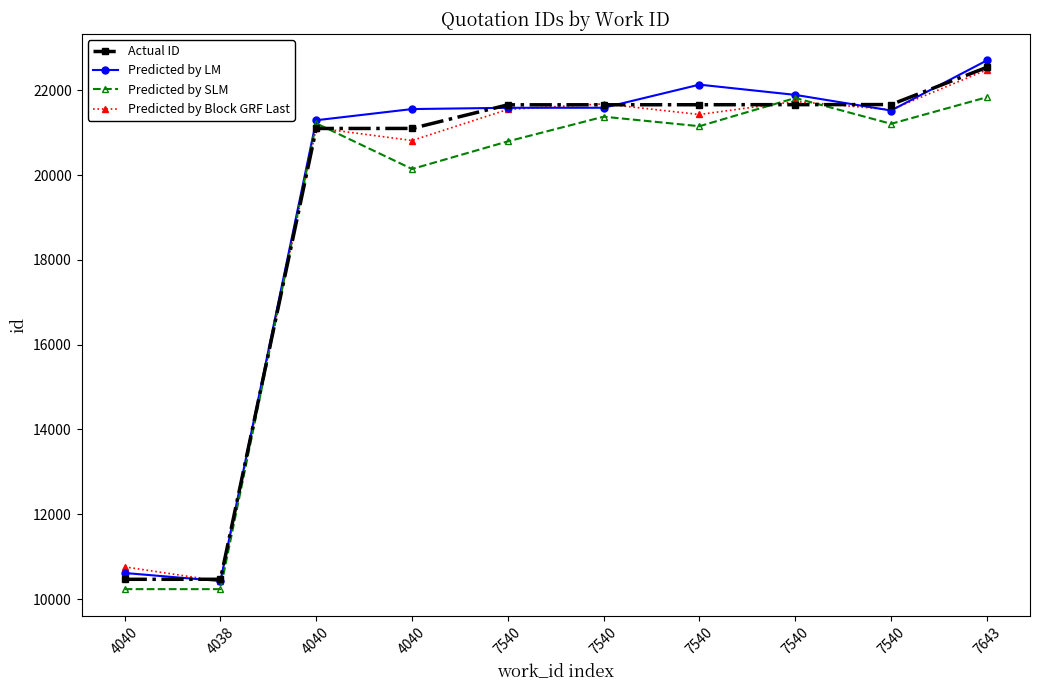

List the labels in order of Actual ID value, largest first.

7643, 7540, 7540, 7540, 7540, 7540, 4040, 4040, 4038, 4040